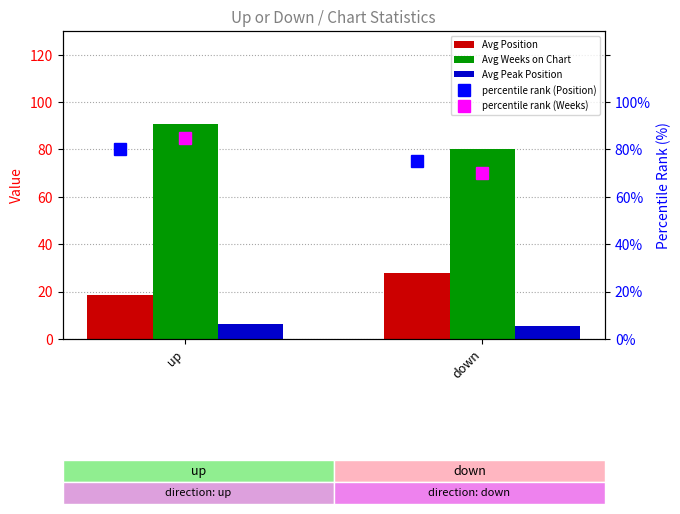

The Avg Weeks on Chart series shows 80.2 at down. True or false?

True